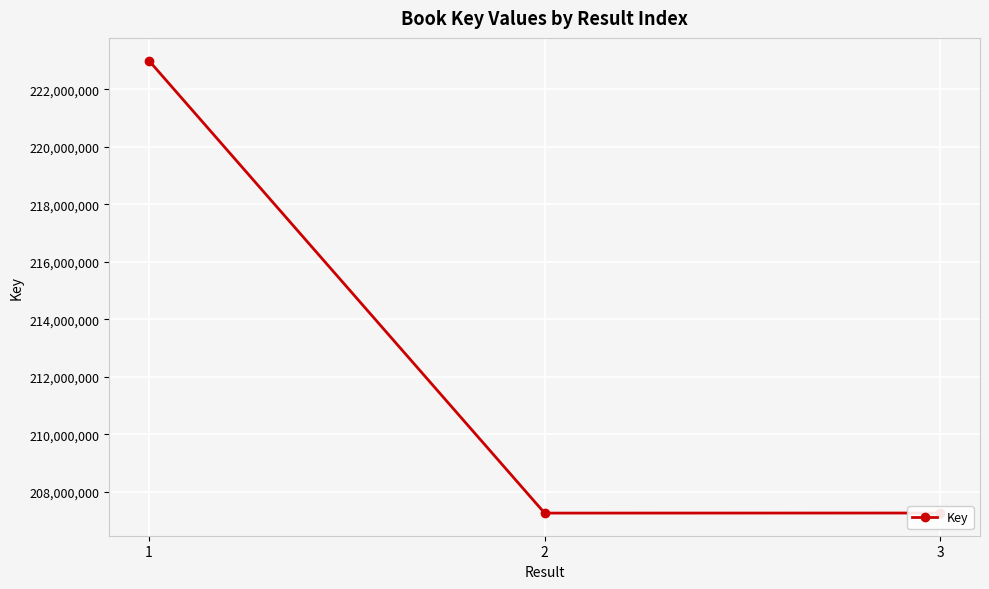

Which label corresponds to the largest value in the chart?

1